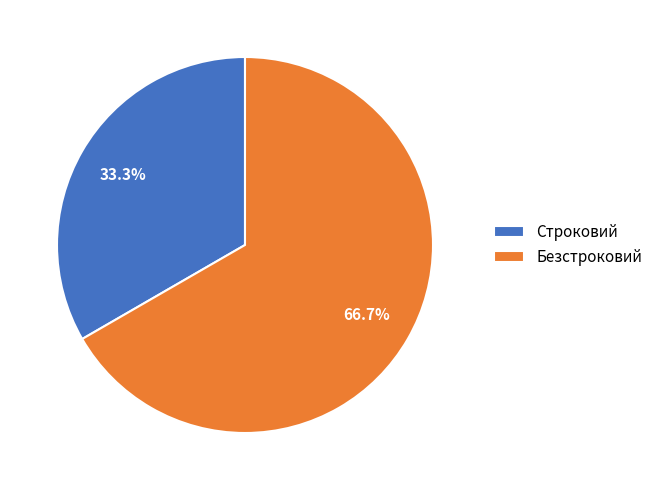

To the nearest percent, what percentage of the pie is Строковий?

33%